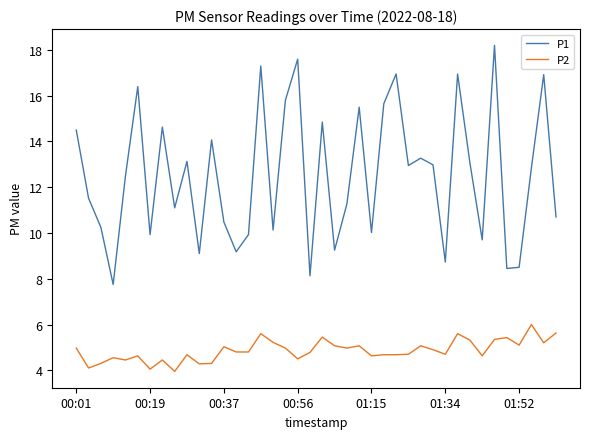

True or false: P2 and P1 cross at least once.

False